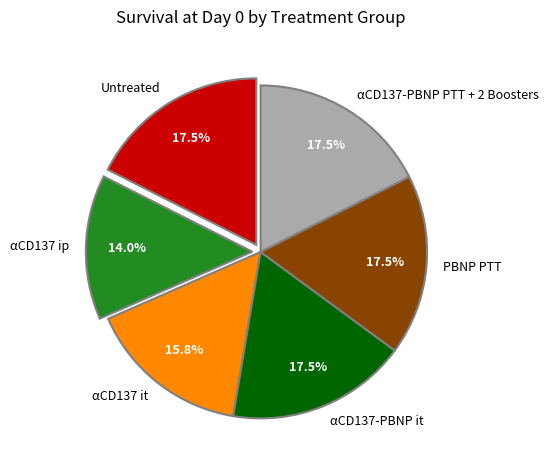

How much of the chart is everything except PBNP PTT?

82.5%